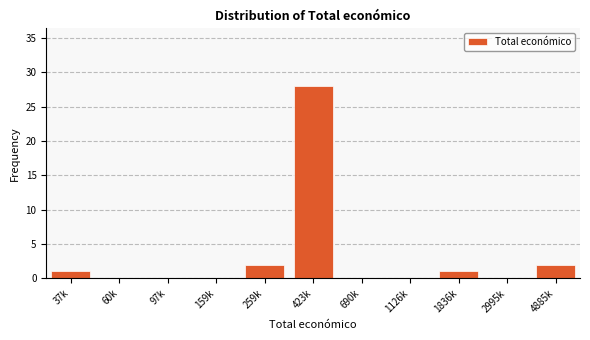

Reading left to right, extract all data points from this chart.

37k=1	60k=0	97k=0	159k=0	259k=2	423k=28	690k=0	1126k=0	1836k=1	2995k=0	4885k=2